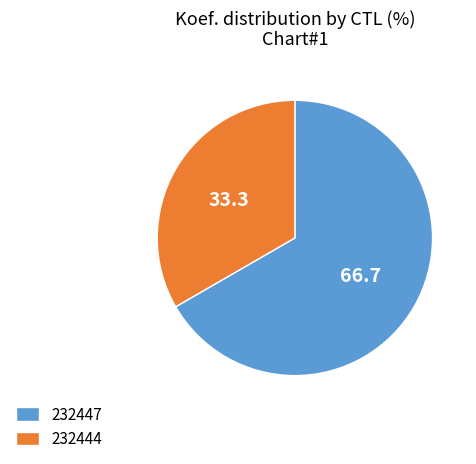

Do 232447 and 232444 together represent more than half of the pie?

Yes